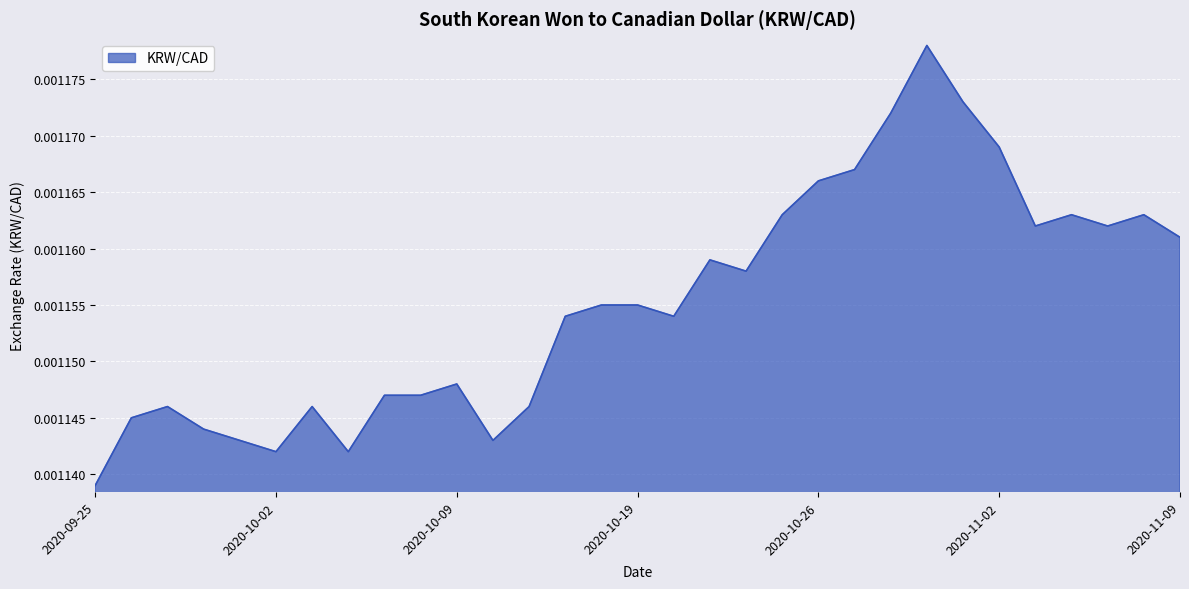

List the labels in order of value, largest first.

2020-10-29, 2020-10-30, 2020-10-28, 2020-11-02, 2020-10-27, 2020-10-26, 2020-10-23, 2020-11-04, 2020-11-06, 2020-11-03, 2020-11-05, 2020-11-09, 2020-10-21, 2020-10-22, 2020-10-16, 2020-10-19, 2020-10-15, 2020-10-20, 2020-10-09, 2020-10-07, 2020-10-08, 2020-09-29, 2020-10-05, 2020-10-14, 2020-09-28, 2020-09-30, 2020-10-01, 2020-10-13, 2020-10-02, 2020-10-06, 2020-09-25